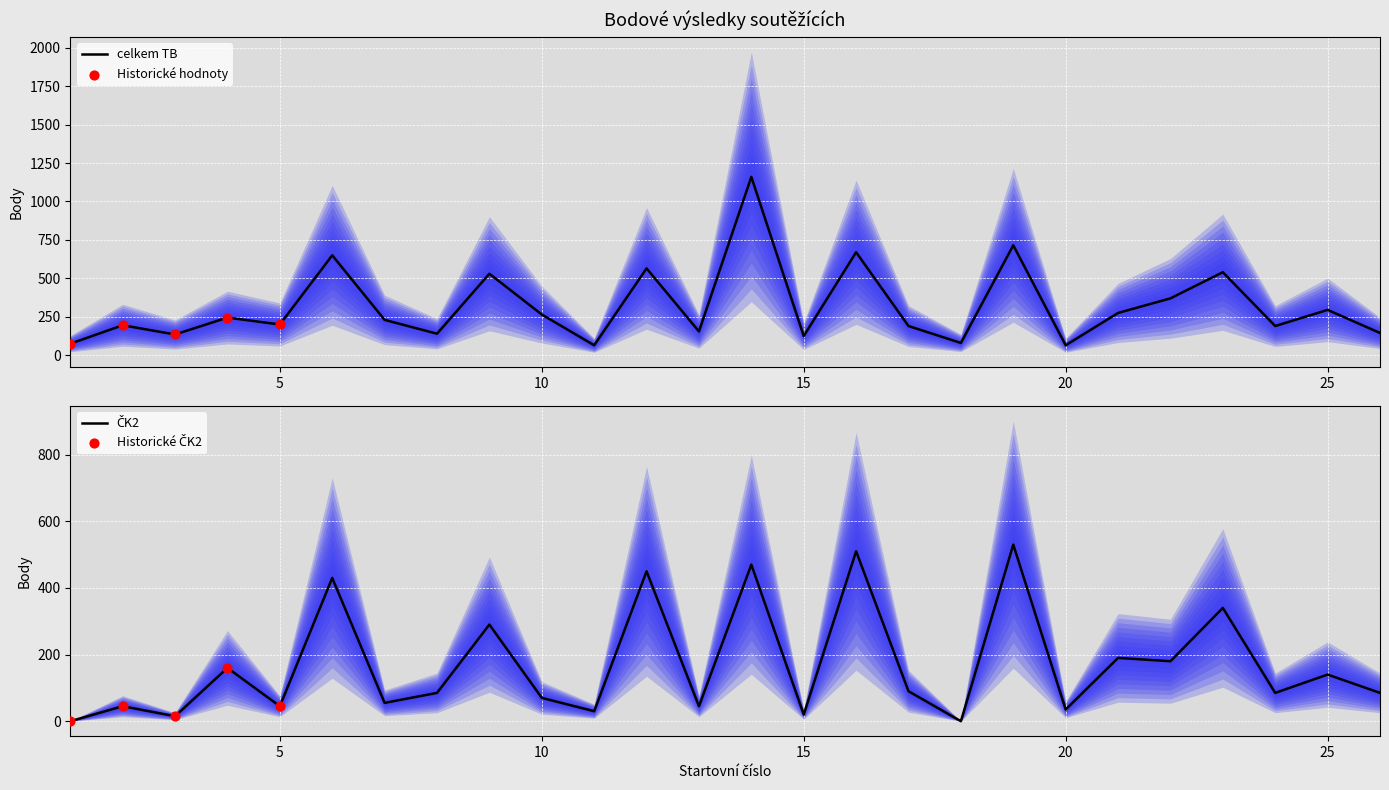

Which series has the largest Y range (max minus min)?

celkem TB